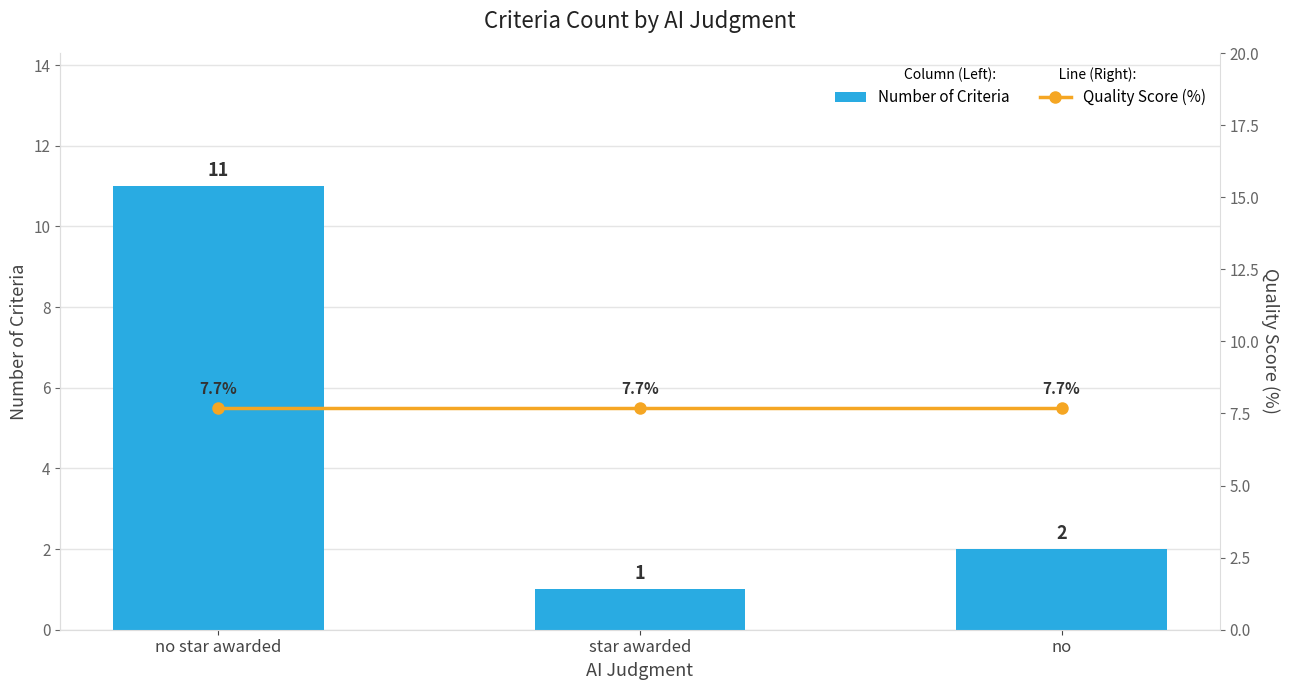

How many Number of Criteria values are between 1 and 11?

3